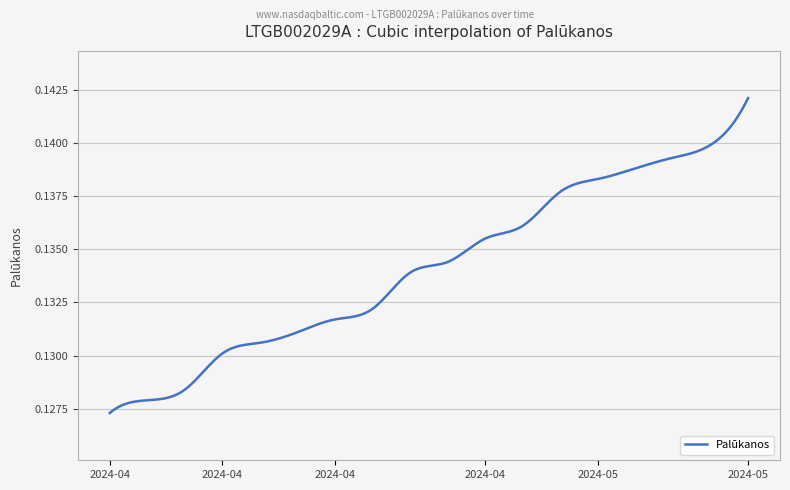

How many lines are shown in the chart?

1